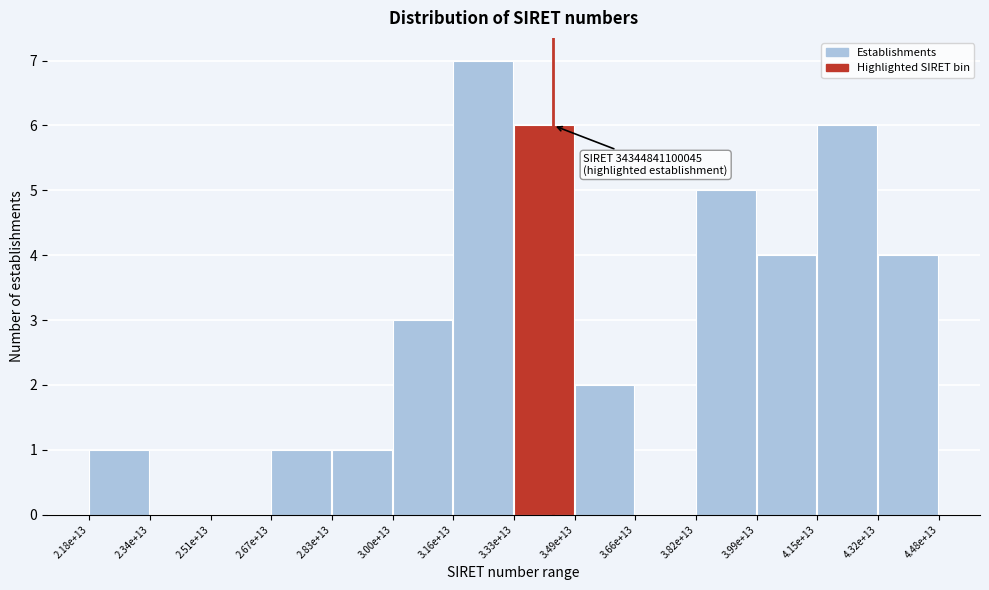

Reading left to right, transcribe all the data shown in this chart.

2.18e+13=1	2.34e+13=0	2.51e+13=0	2.67e+13=1	2.83e+13=1	3.00e+13=3	3.16e+13=7	3.33e+13=6	3.49e+13=2	3.66e+13=0	3.82e+13=5	3.99e+13=4	4.15e+13=6	4.32e+13=4